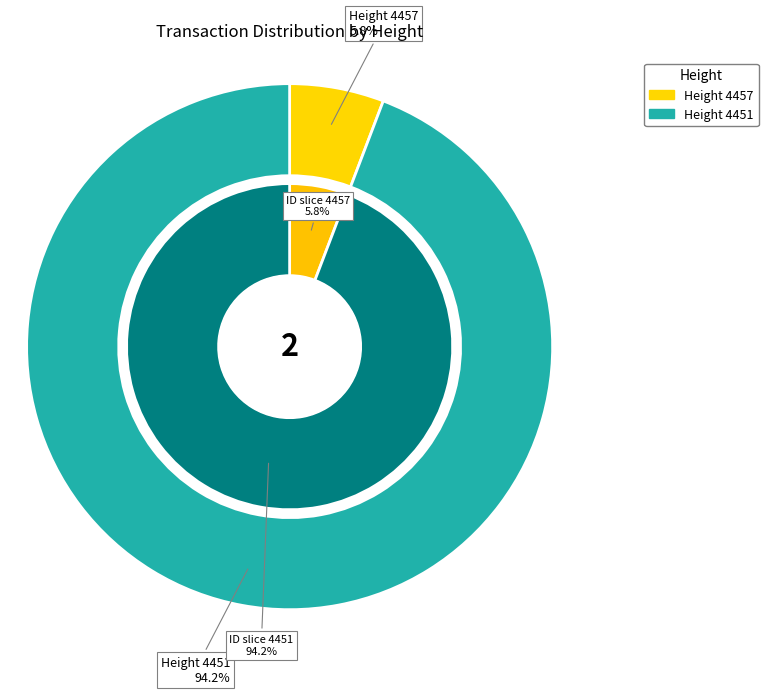

What percentage do 4451 and 4457 together represent?

100.0%